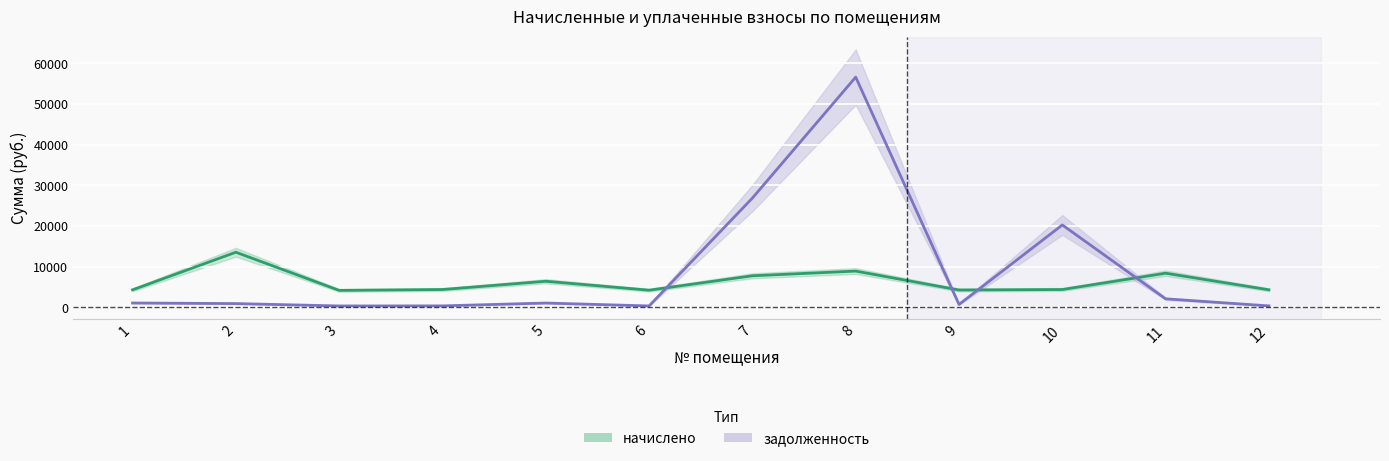

Which series has the largest total across all categories?

задолженность